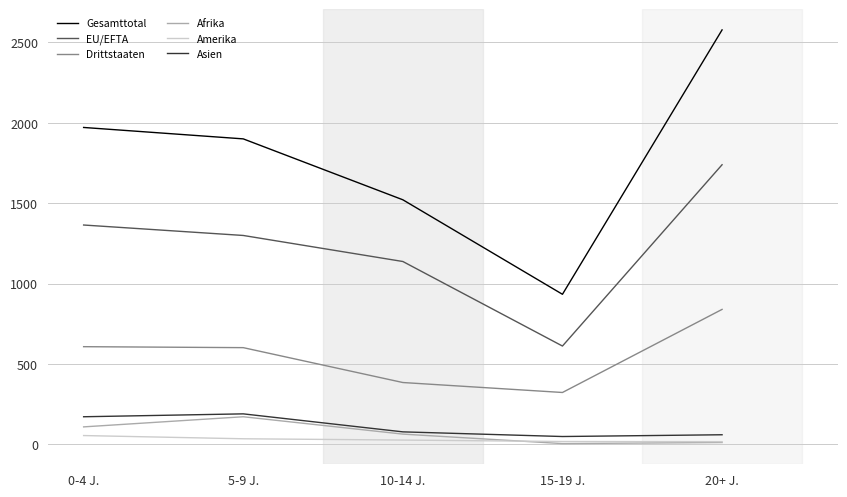

True or false: Amerika and EU/EFTA intersect in this chart.

False